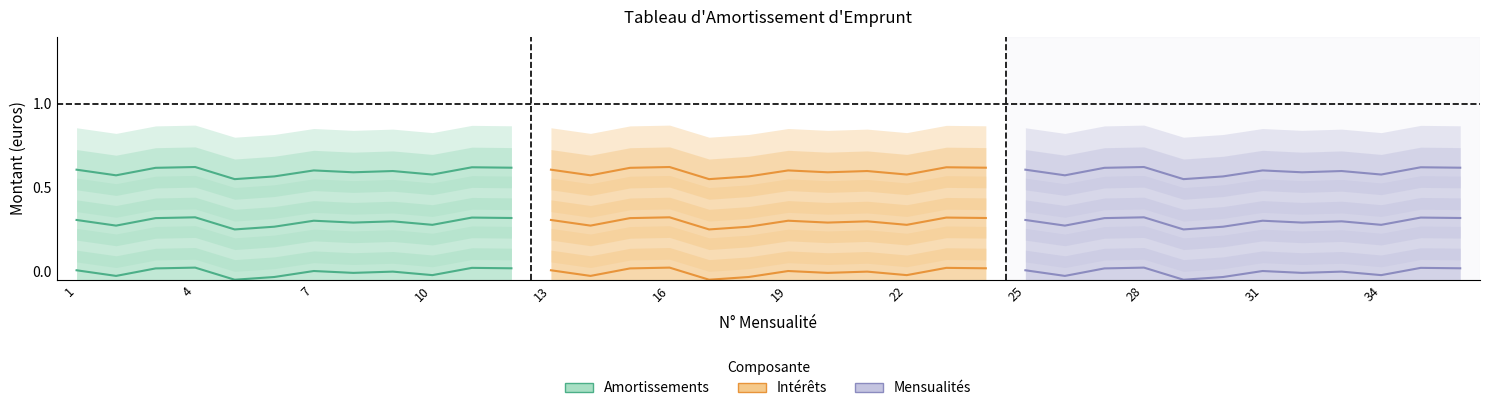

True or false: Mensualités and Intérêts intersect in this chart.

False